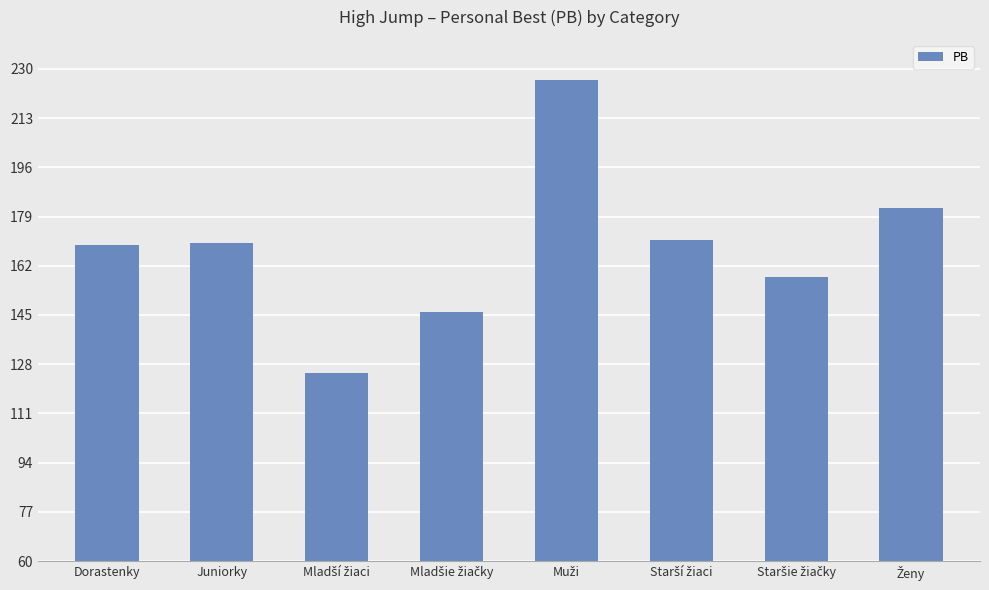

What is the difference between the maximum and second lowest values?

80